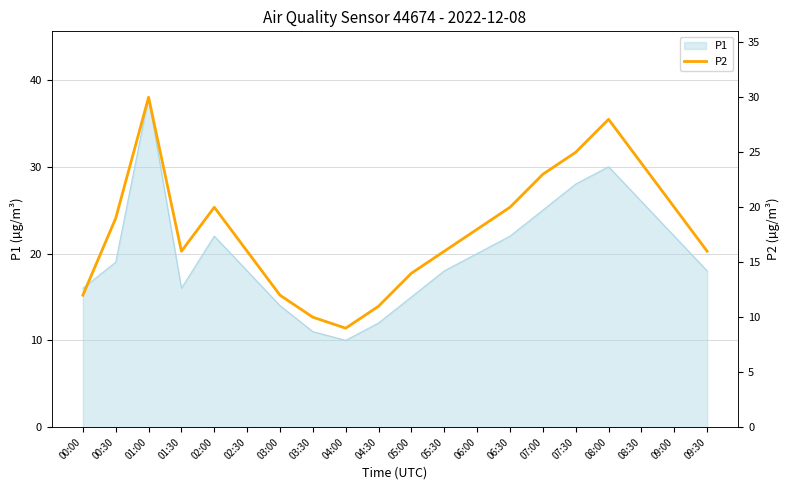

Reading right to left, extract all data points from this chart.

16	20	24	28	25	23	20	18	16	14	11	9	10	12	16	20	16	30	19	12